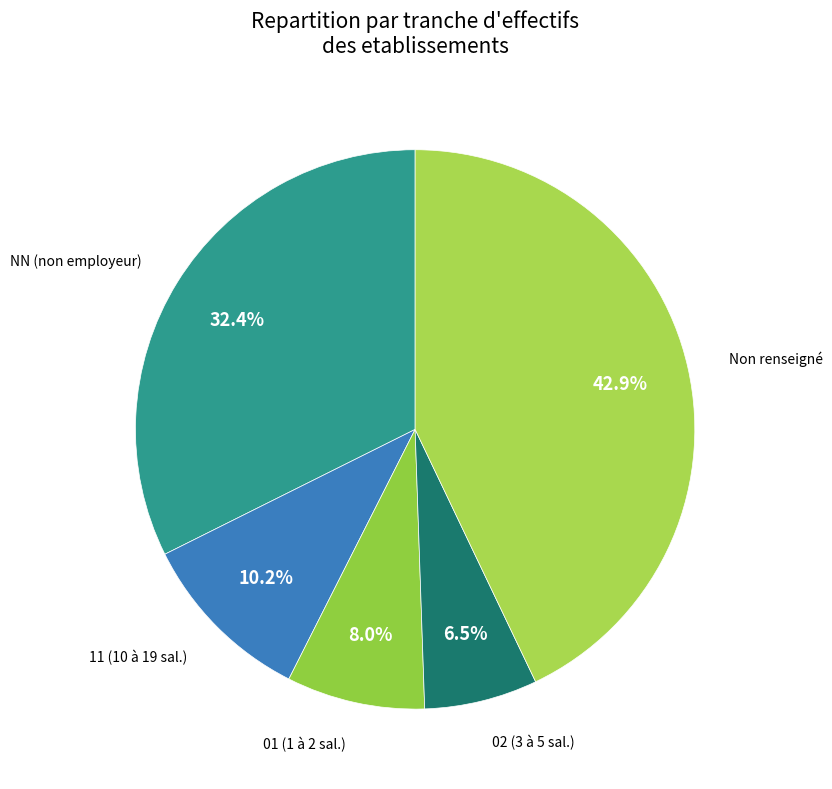

To the nearest percent, what is the difference between the largest and smallest slice percentages?

36%